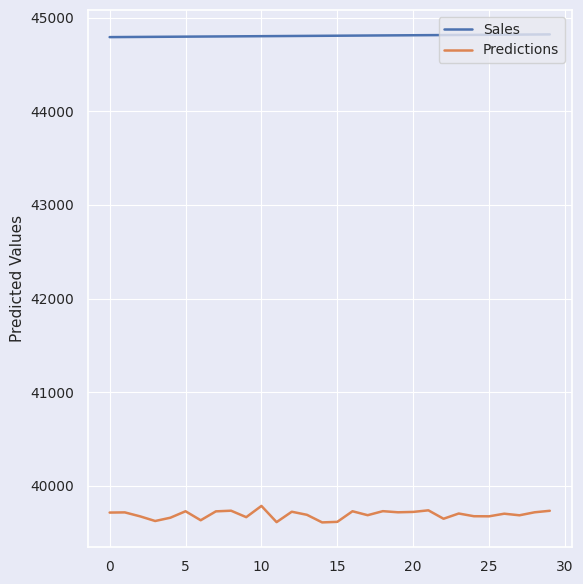

What is the maximum value for Sales?

44821